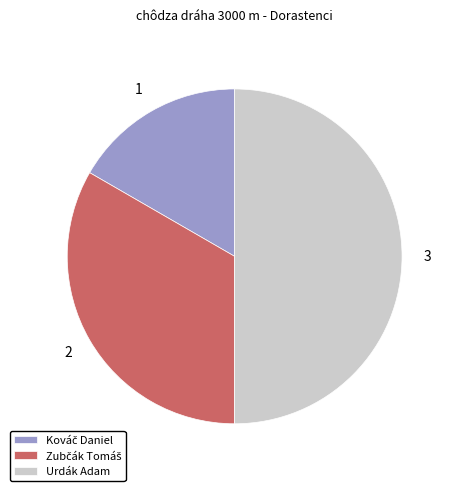

Which slice is the largest?

Urdák Adam